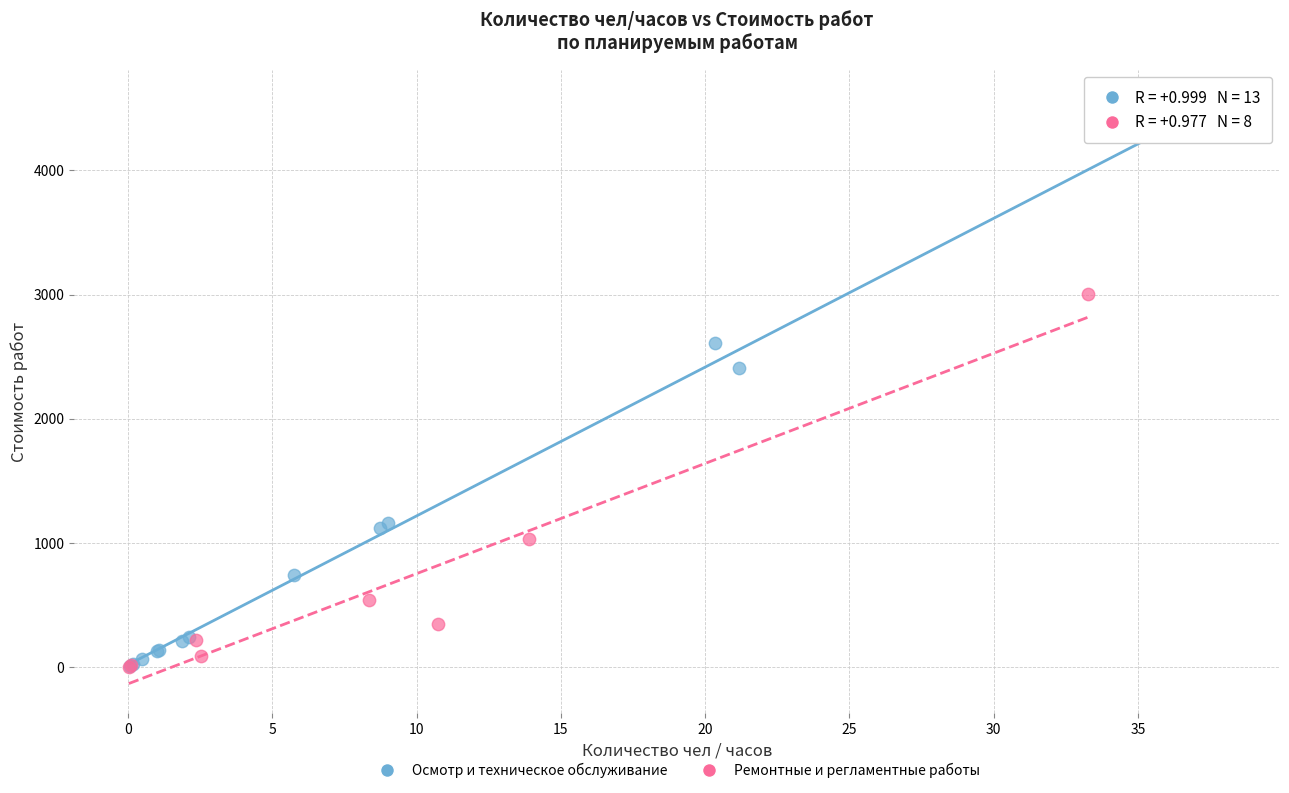

Which series has the largest Y range (max minus min)?

Осмотр и техническое обслуживание